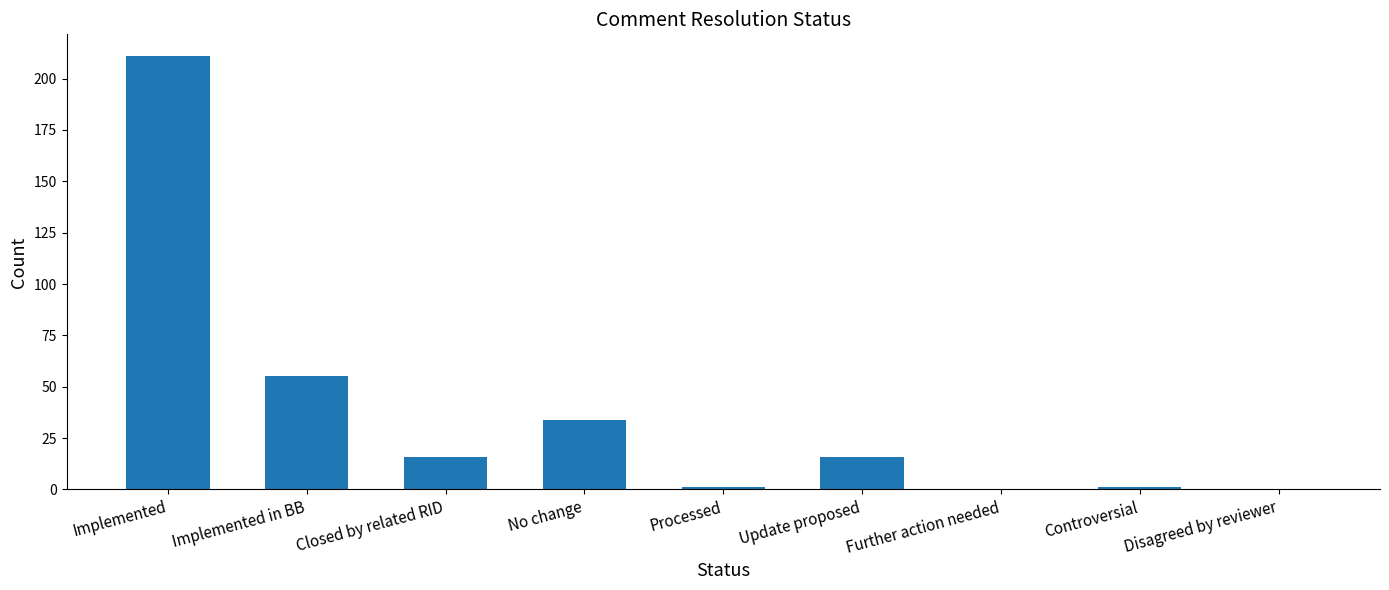

Which label corresponds to the largest value in the chart?

Implemented